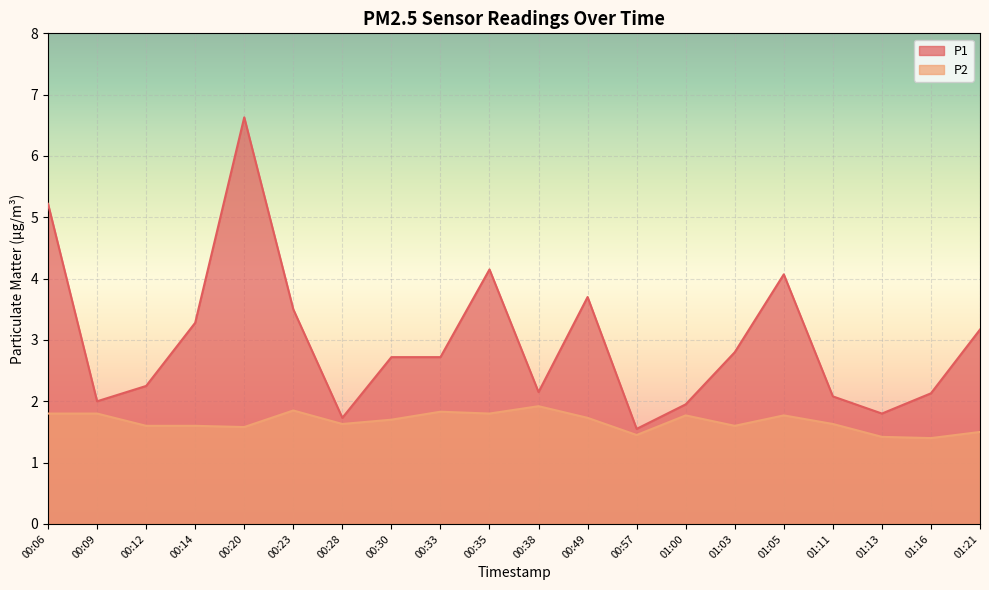

Reading right to left, list all the values displayed in this chart.

P1: 3.2	2.1	1.8	2.1	4.1	2.8	1.9	1.6	3.7	2.1	4.2	2.7	2.7	1.7	3.5	6.6	3.3	2.2	2.0	5.2
P2: 1.5	1.4	1.4	1.6	1.8	1.6	1.8	1.4	1.7	1.9	1.8	1.8	1.7	1.6	1.9	1.6	1.6	1.6	1.8	1.8